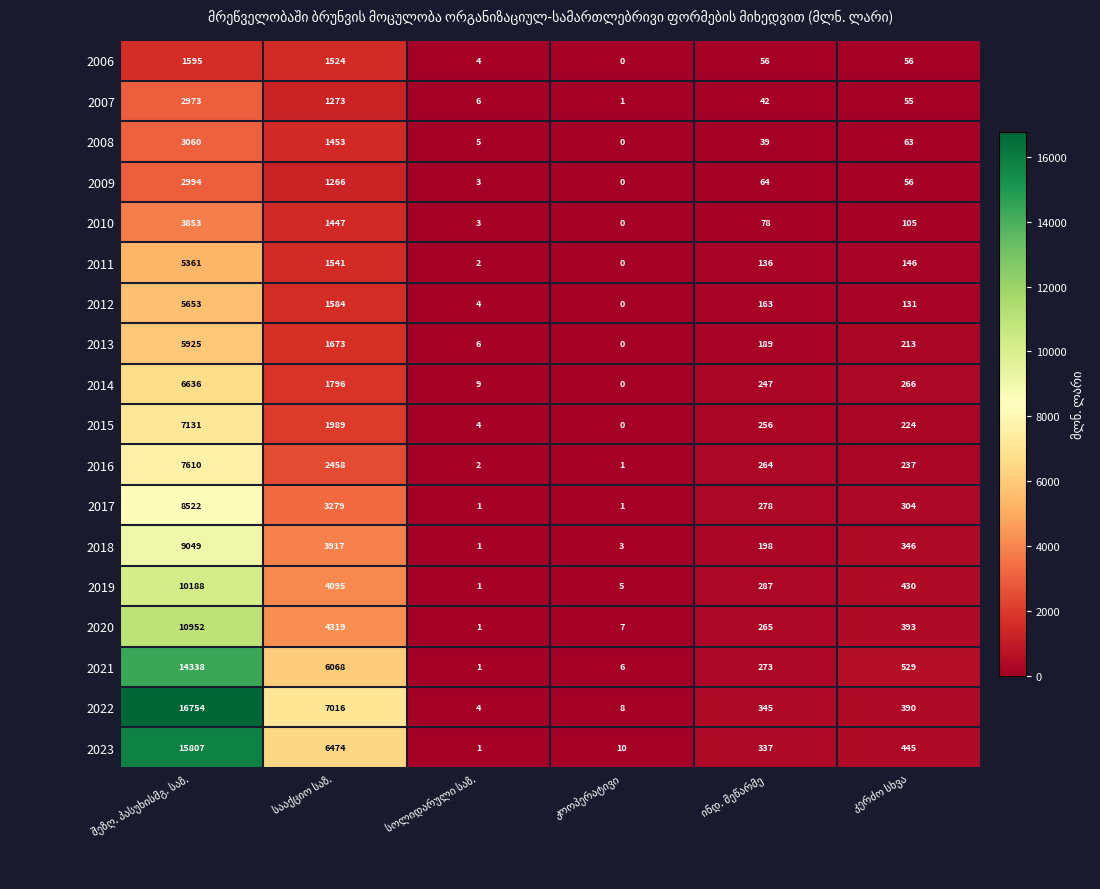

Rank the series by their maximum value, from highest to lowest.

2022, 2023, 2021, 2020, 2019, 2018, 2017, 2016, 2015, 2014, 2013, 2012, 2011, 2010, 2008, 2009, 2007, 2006